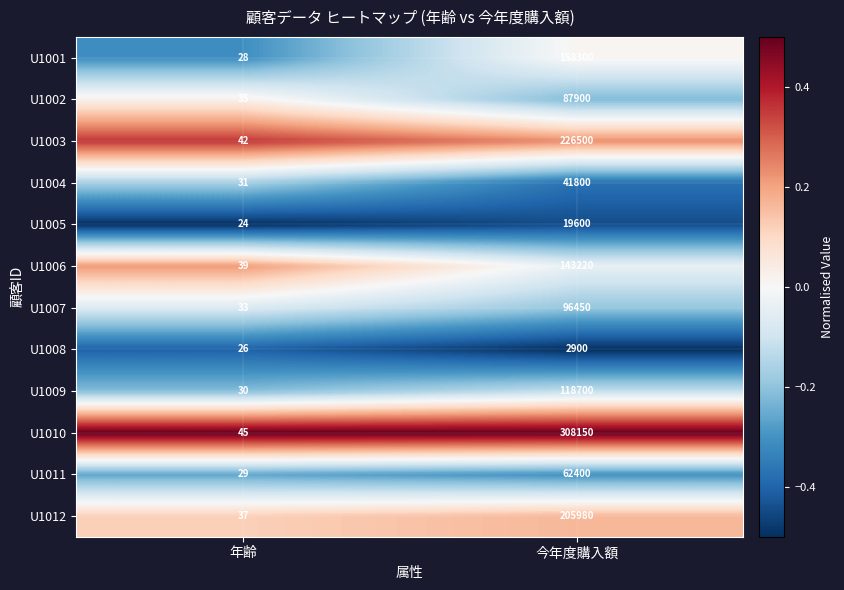

The U1001 series shows 28 at 年齢. True or false?

True